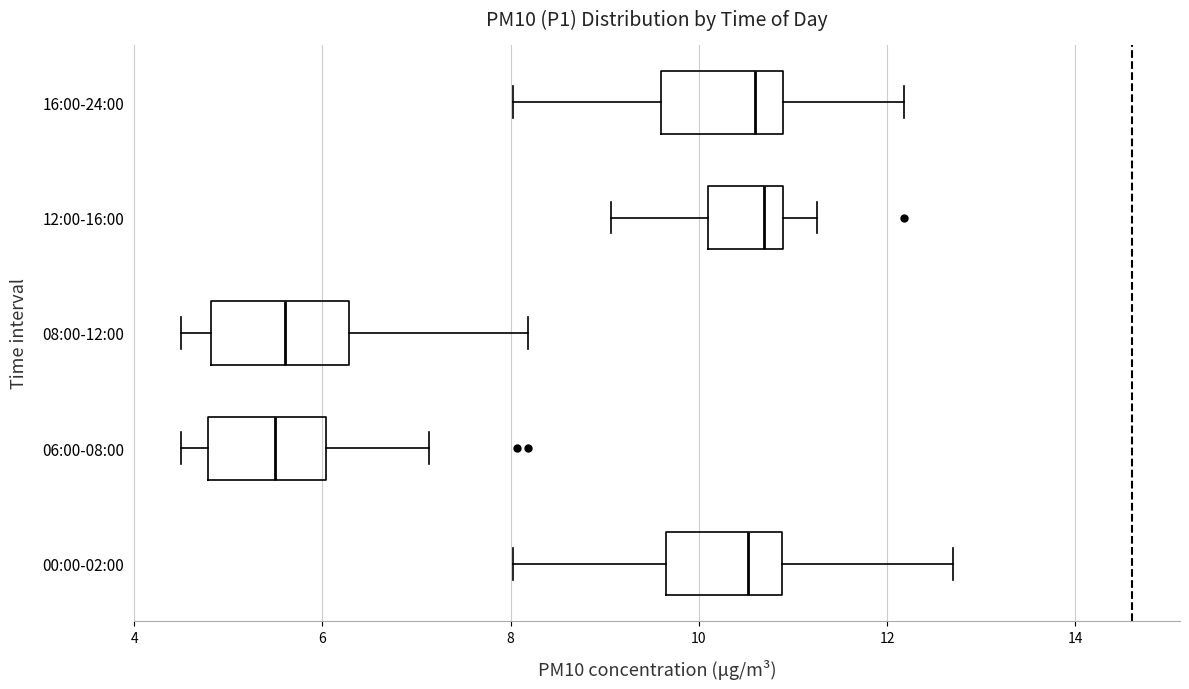

Reading bottom to top, read every box against the x-axis: the position of its median line, the range the box covers, and the ends of its whiskers. The values are not printed on the chart, so give them approximately, as read against the axis.

00:00-02:00: median 10.6, box 9.6 to 10.8, whiskers 8.0 to 12.8
06:00-08:00: median 5.6, box 4.8 to 6.0, whiskers 4.6 to 7.2
08:00-12:00: median 5.6, box 4.8 to 6.2, whiskers 4.6 to 8.2
12:00-16:00: median 10.6, box 10.0 to 10.8, whiskers 9.0 to 11.2
16:00-24:00: median 10.6, box 9.6 to 10.8, whiskers 8.0 to 12.2